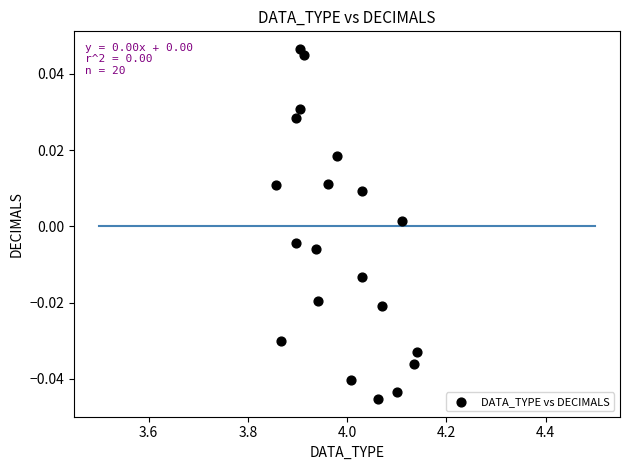

What is the range of X values (max minus min)?

0.3